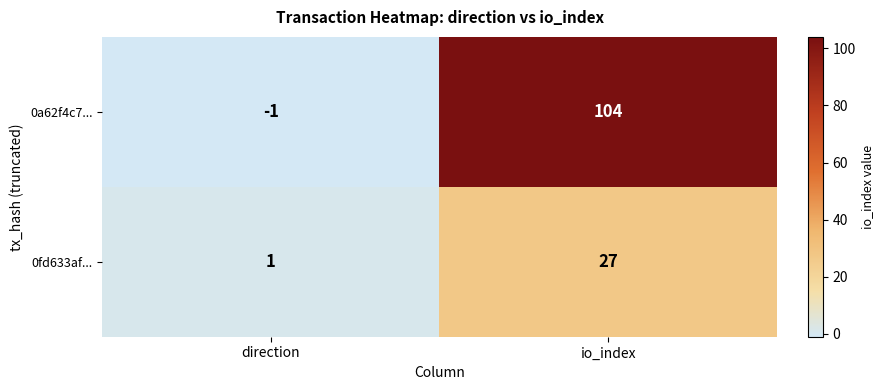

List the series in order of their peak value, highest first.

0a62f4c7..., 0fd633af...